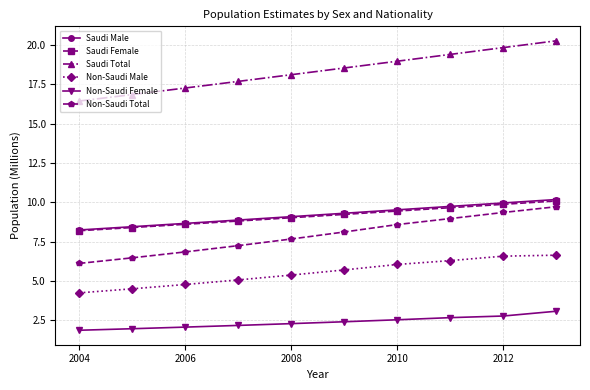

What is the maximum value for Saudi Female?

10.1